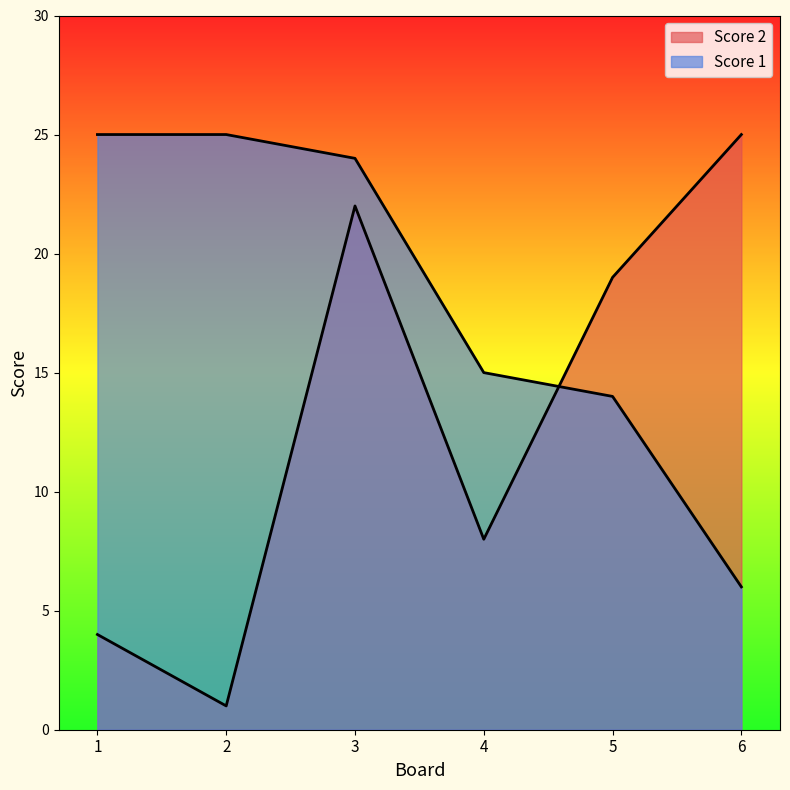

Reading right to left, what are all the values shown in this chart?

Score 2: 6=25	5=19	4=8	3=22	2=1	1=4
Score 1: 6=6	5=14	4=15	3=24	2=25	1=25